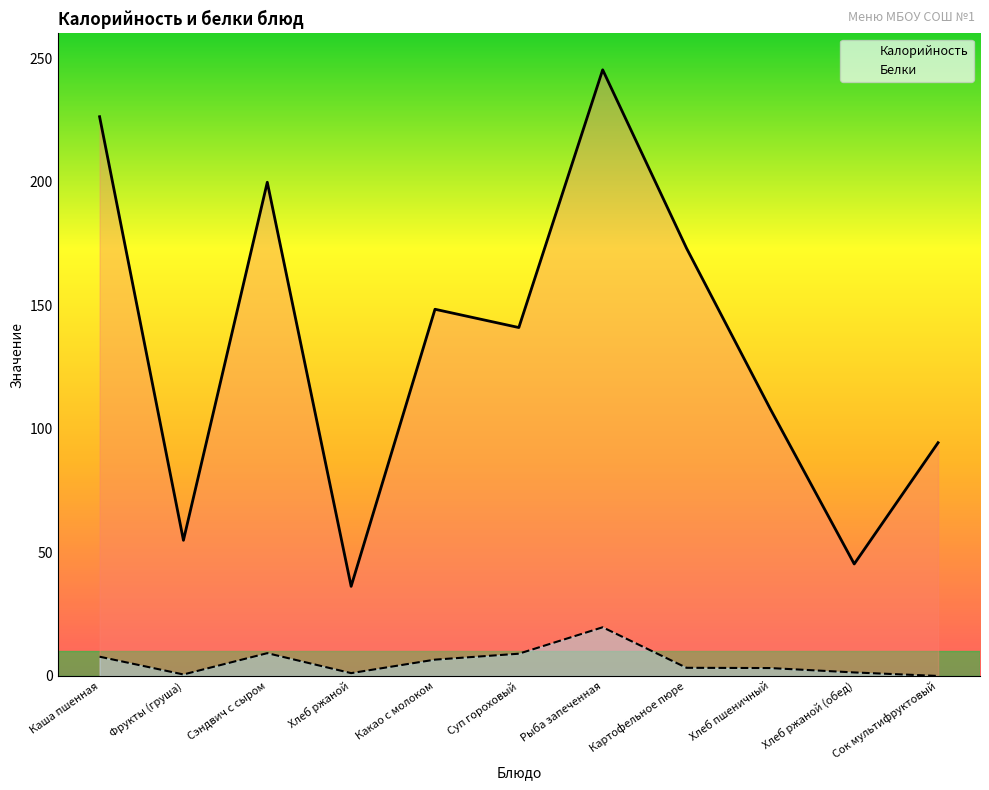

List the labels in order of Калорийность value, smallest first.

Хлеб ржаной, Хлеб ржаной (обед), Фрукты (груша), Сок мультифруктовый, Хлеб пшеничный, Суп гороховый, Какао с молоком, Картофельное пюре, Сэндвич с сыром, Каша пшенная, Рыба запеченная